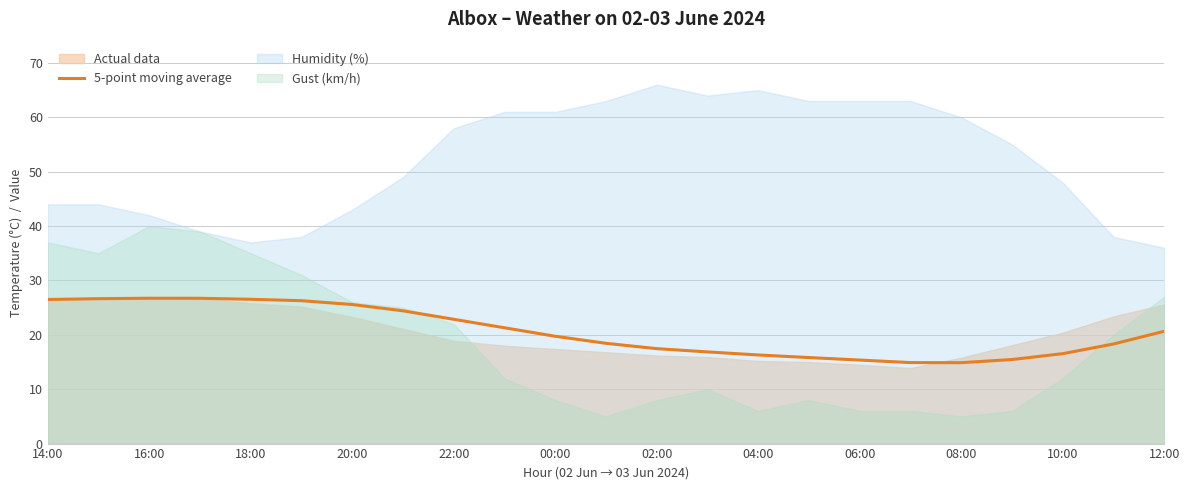

How many lines are shown in the chart?

1